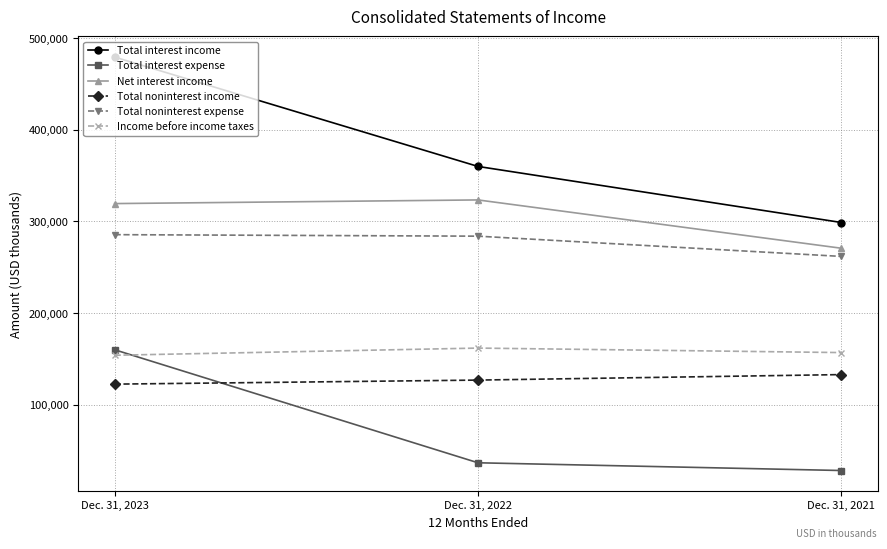

Is this an area chart (filled region under the line)?

No